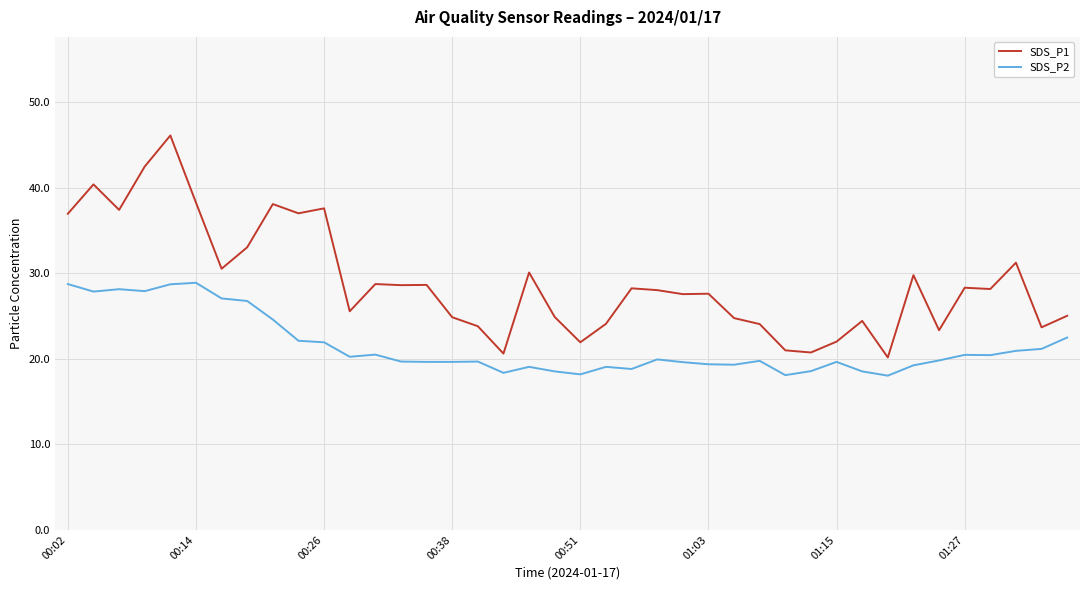

Which series has the largest range (max minus min)?

SDS_P1